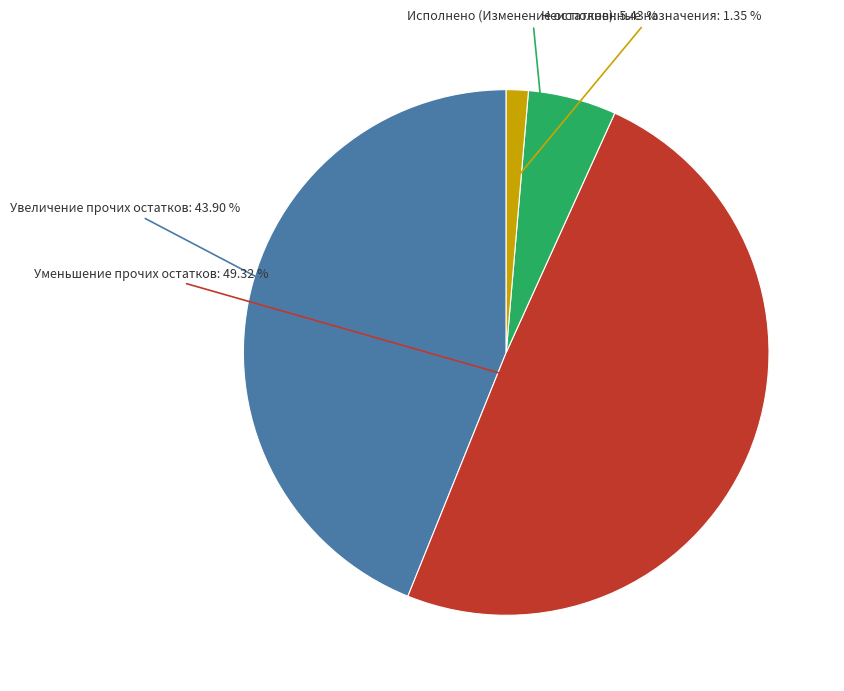

Is there any slice that represents more than half of the pie?

No